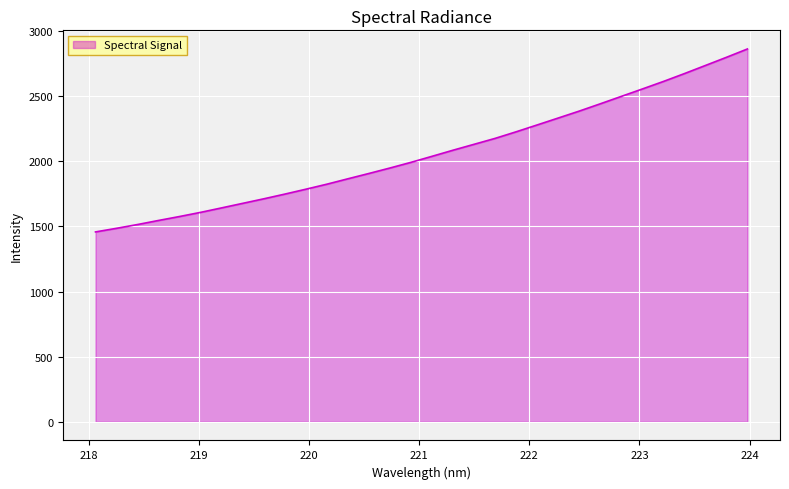

What is the minimum value shown in the chart?

1457.4